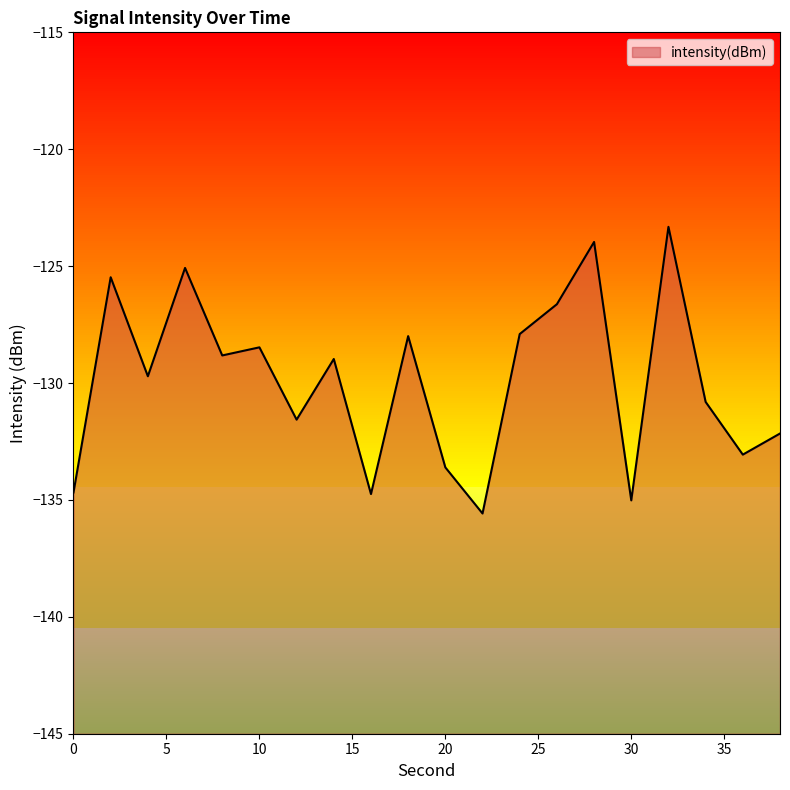

List the labels in order of value, largest first.

32, 28, 6, 2, 26, 24, 18, 10, 8, 14, 4, 34, 12, 38, 36, 20, 0, 16, 30, 22